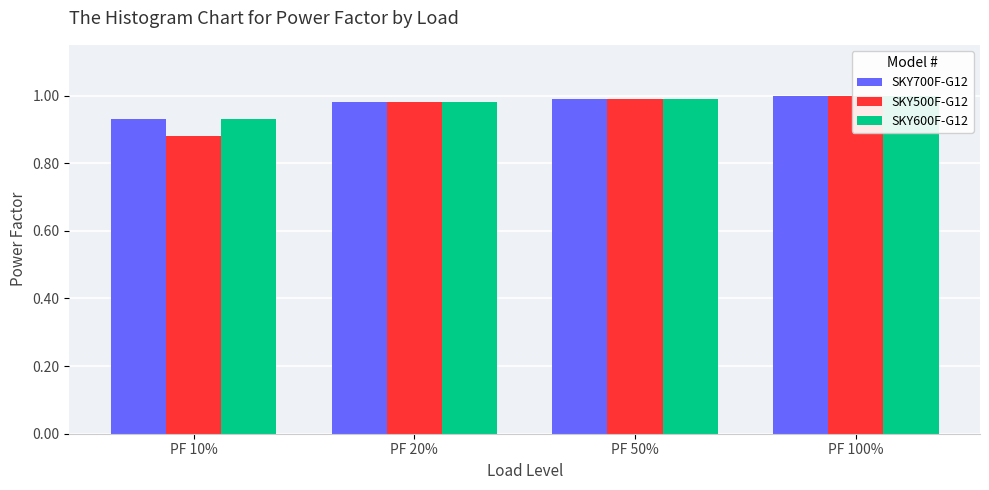

Reading left to right, transcribe all the data shown in this chart.

SKY700F-G12: PF 10%=0.9	PF 20%=1.0	PF 50%=1.0	PF 100%=1.0
SKY500F-G12: PF 10%=0.9	PF 20%=1.0	PF 50%=1.0	PF 100%=1.0
SKY600F-G12: PF 10%=0.9	PF 20%=1.0	PF 50%=1.0	PF 100%=1.0